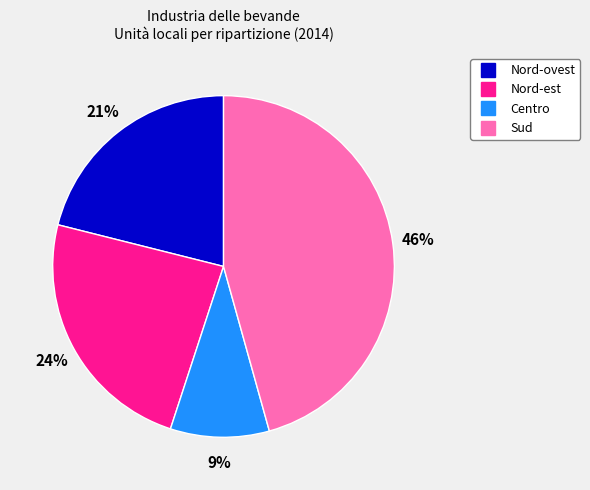

To the nearest percent, what is the difference between the Nord-ovest and Centro slice percentages?

12%